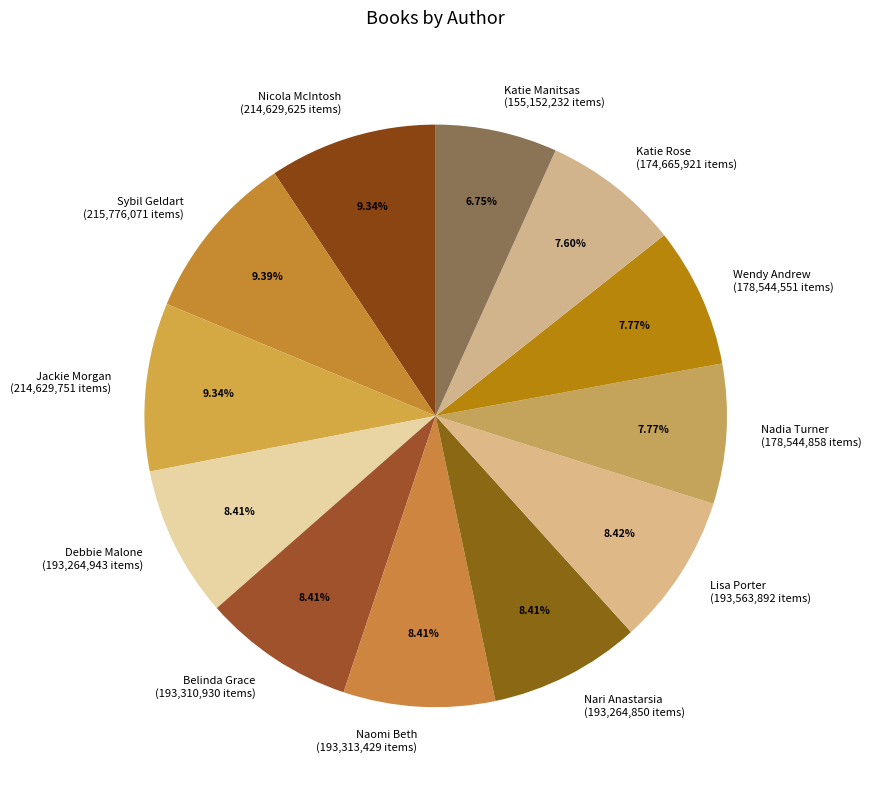

Between Lisa Porter and Nicola McIntosh, which is larger?

Nicola McIntosh